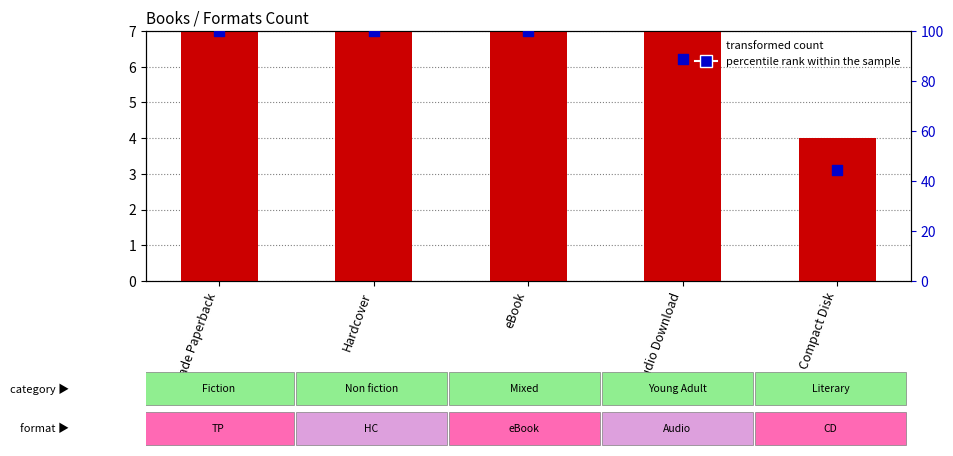

What is the total value across all series at Audio Download?

96.9